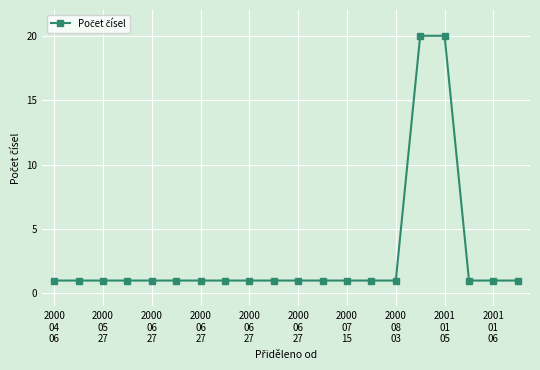

What is the value of the 9th point from the left?

1